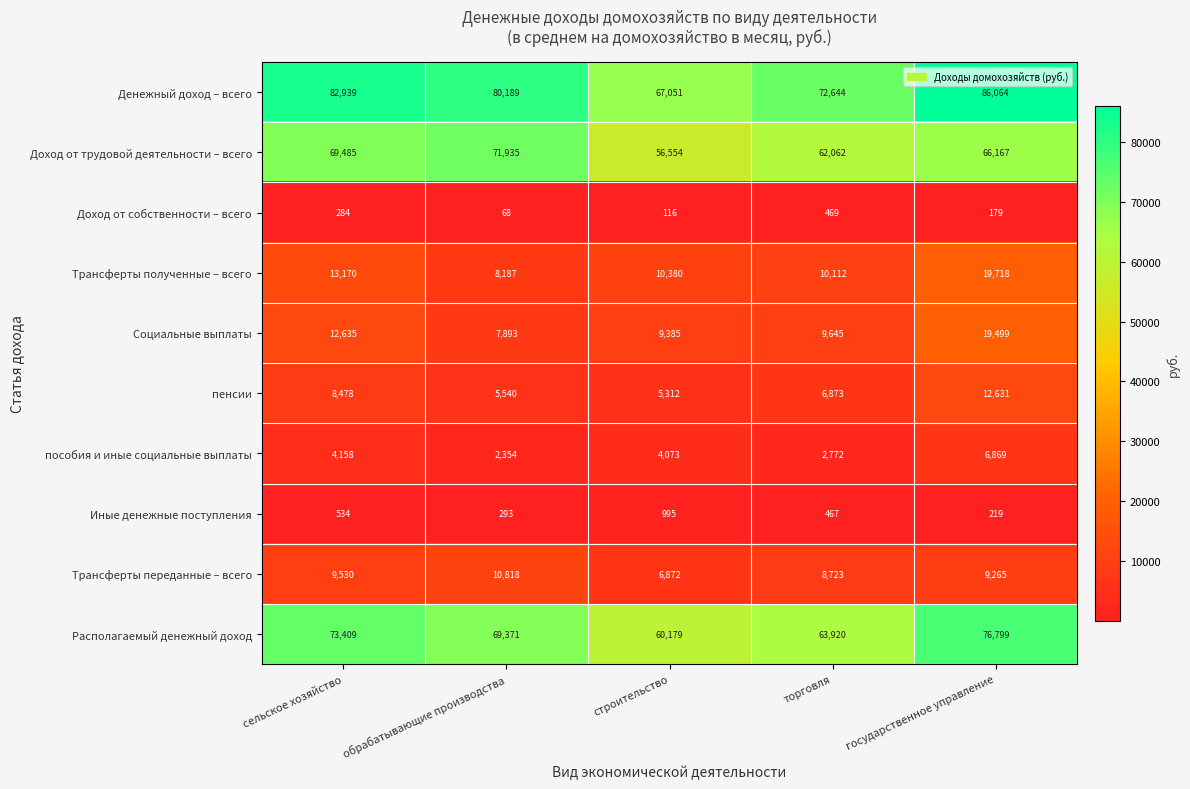

At обрабатывающие производства, list the series in order from smallest to largest.

Доход от собственности – всего, Иные денежные поступления, пособия и иные социальные выплаты, пенсии, Социальные выплаты, Трансферты полученные – всего, Трансферты переданные – всего, Располагаемый денежный доход, Доход от трудовой деятельности – всего, Денежный доход – всего